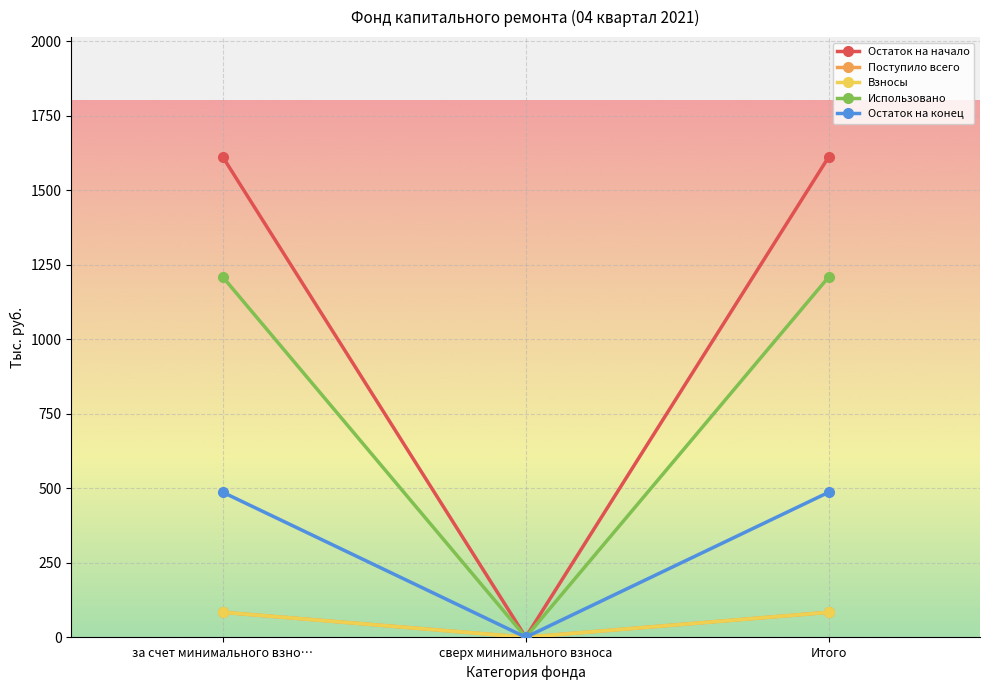

Rank the categories by Остаток на конец value from highest to lowest.

за счет минимального взно…, Итого, сверх минимального взноса